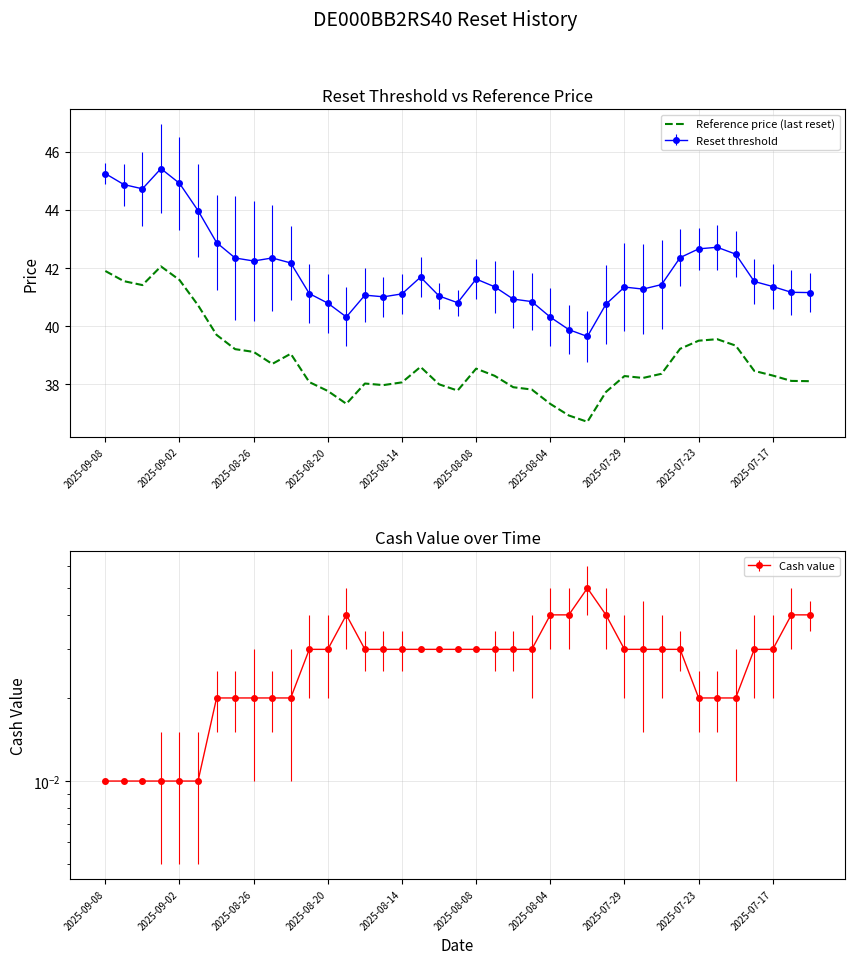

The Reference price (last reset) series shows 19.9 at 2025-07-29. True or false?

False